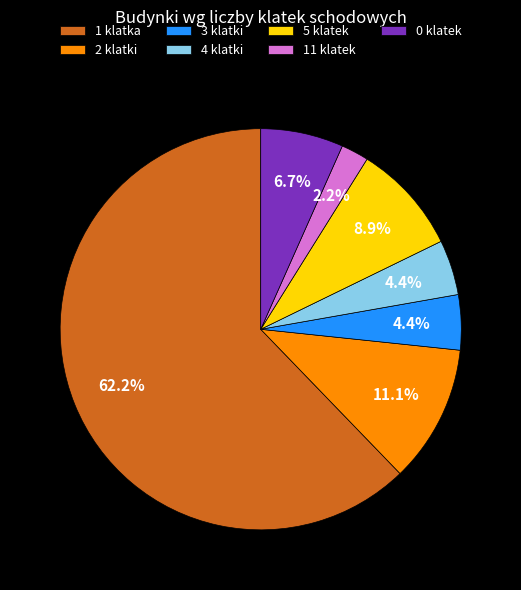

Count the number of slices in the pie.

7